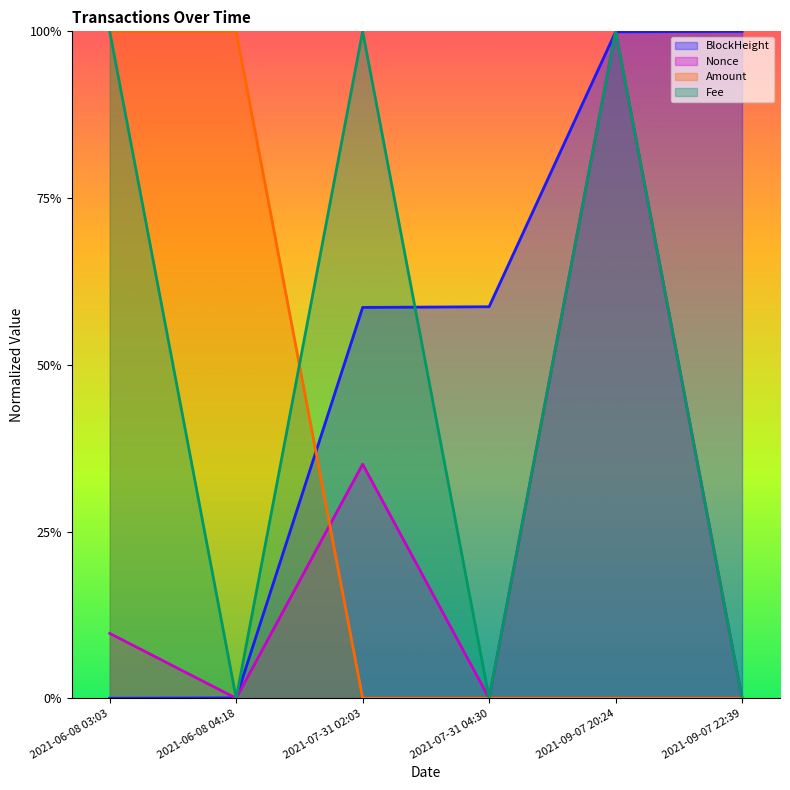

Is it true that Amount equals 0.0 at 2021-09-07 20:24?

False